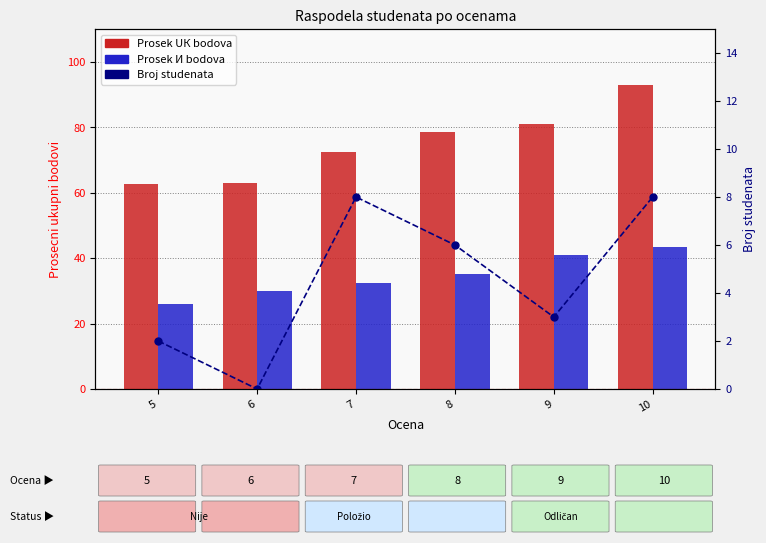

List the series in order of their peak value, lowest first.

Broj studenata, Prosek И bodova, Prosek UК bodova